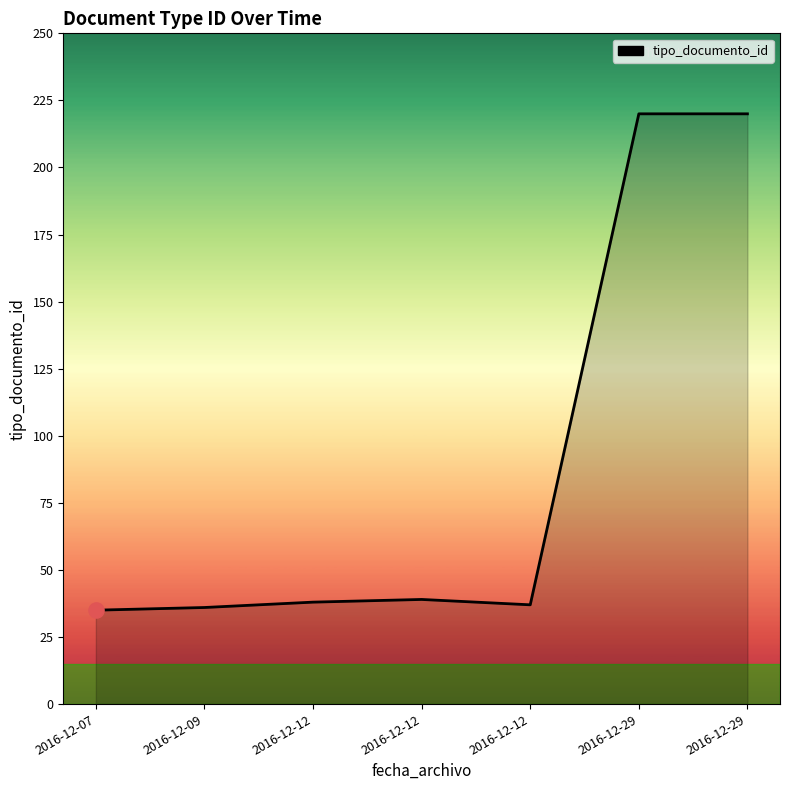

Which has a higher value, 2016-12-29 or 2016-12-07?

2016-12-29